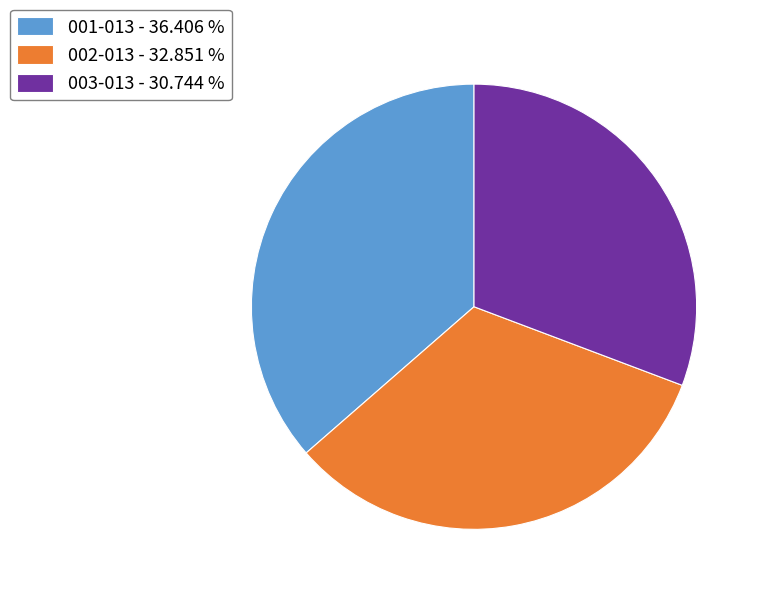

Is it true that 002-013 is 33% of the pie?

True